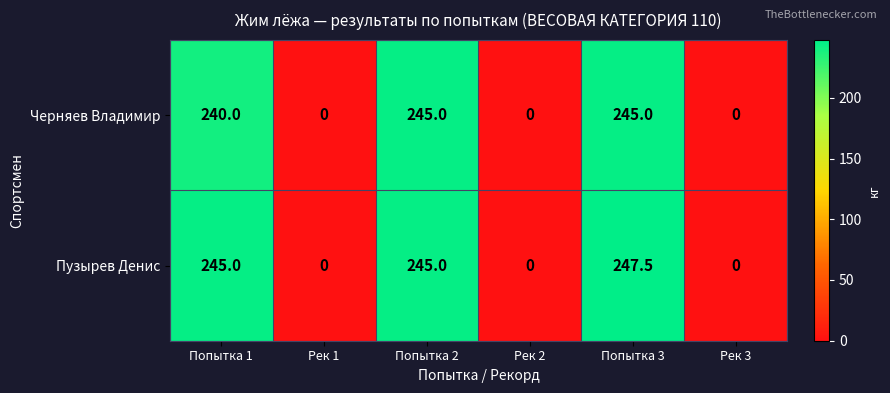

True or false: Черняев Владимир has a value of 245.0 at Попытка 3.

True